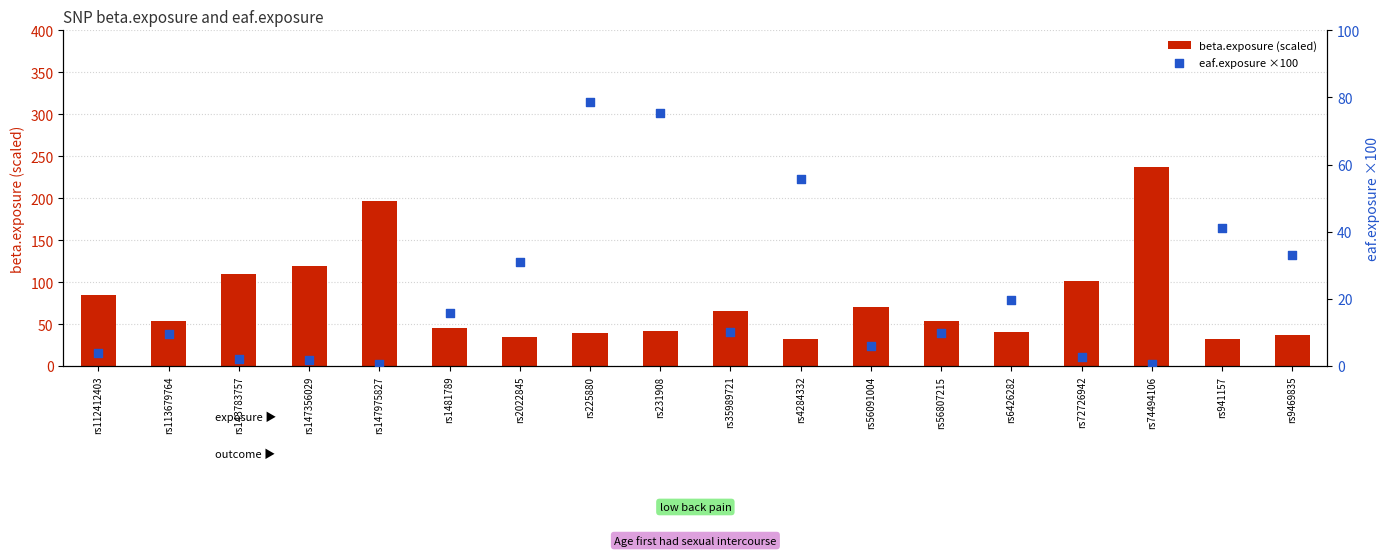

Which series contains the lowest Y value?

eaf.exposure ×100